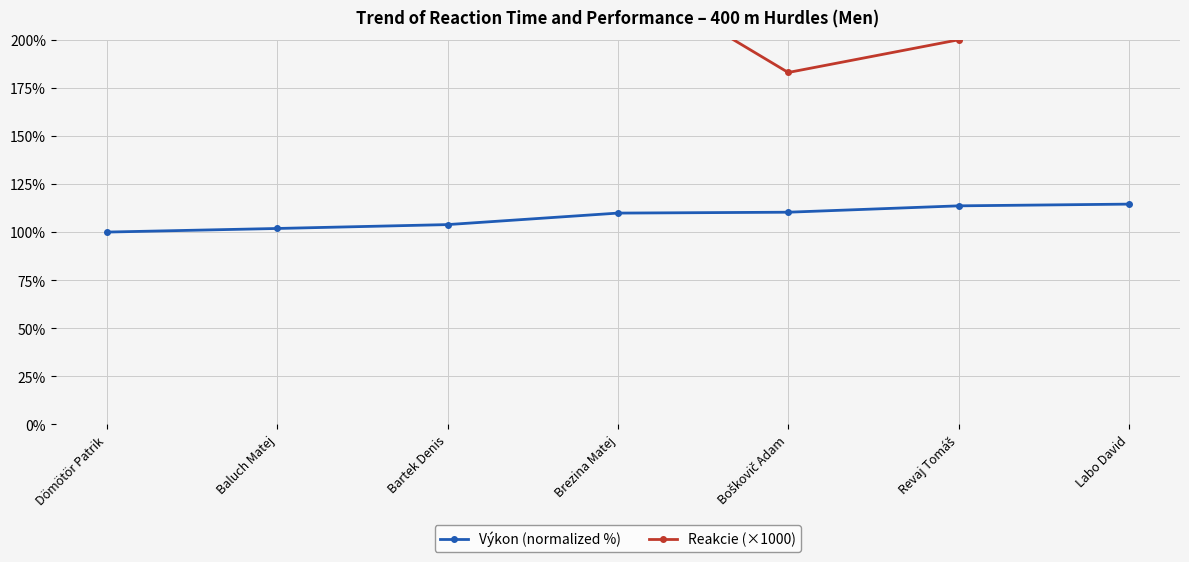

What is the label of the 7th point from the left?

Labo David